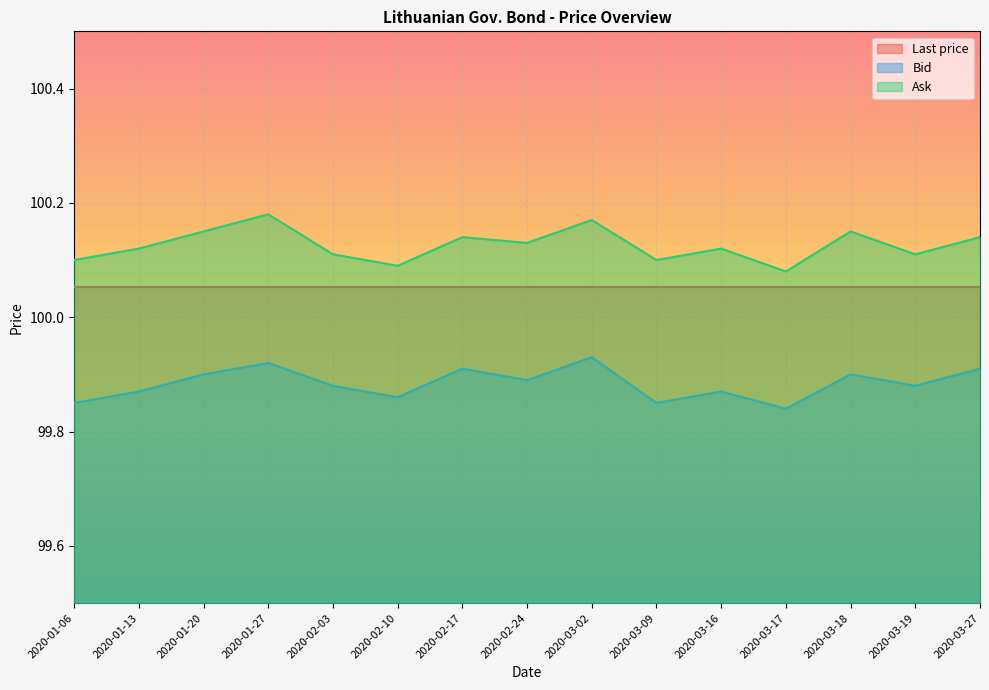

True or false: Ask has more than 1 points higher than both neighbors.

True